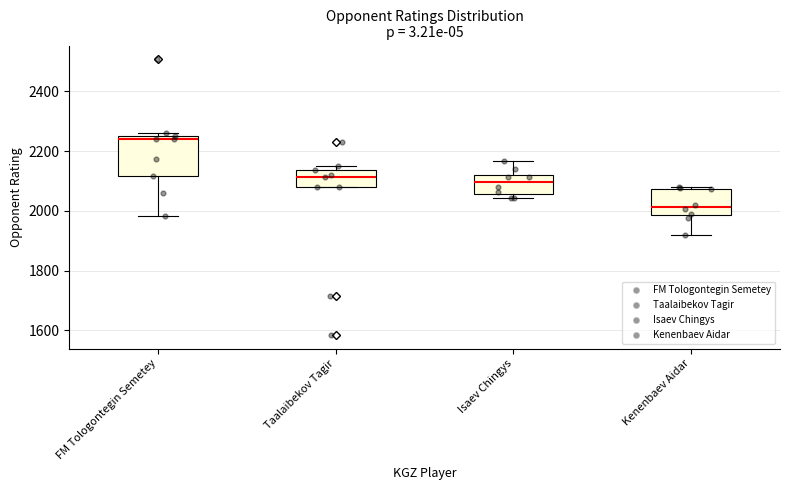

Reading left to right, read every box against the y-axis: the position of its median line, the range the box covers, and the ends of its whiskers. The values are not printed on the chart, so give them approximately, as read against the axis.

FM Tologontegin Semetey: median 2240, box 2120 to 2260, whiskers 1980 to 2260 (just above the box's upper edge)
Taalaibekov Tagir: median 2120, box 2080 to 2140, whiskers 2080 to 2160
Isaev Chingys: median 2100, box 2060 to 2120, whiskers 2040 to 2160
Kenenbaev Aidar: median 2020, box 1980 to 2080, whiskers 1920 to 2080